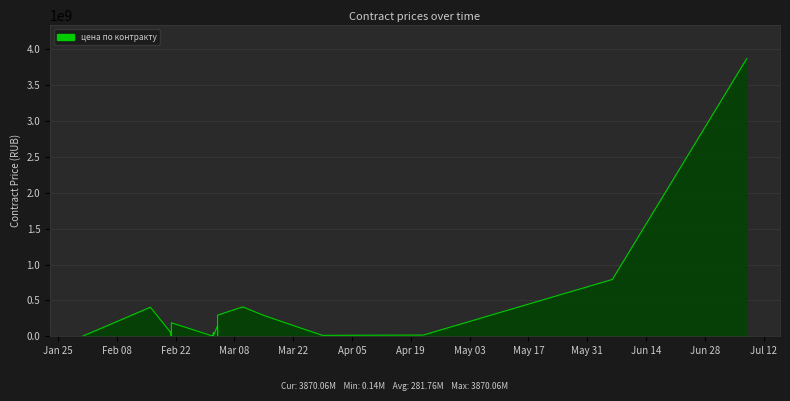

At which label does the data first exceed 41886304?

Feb 08